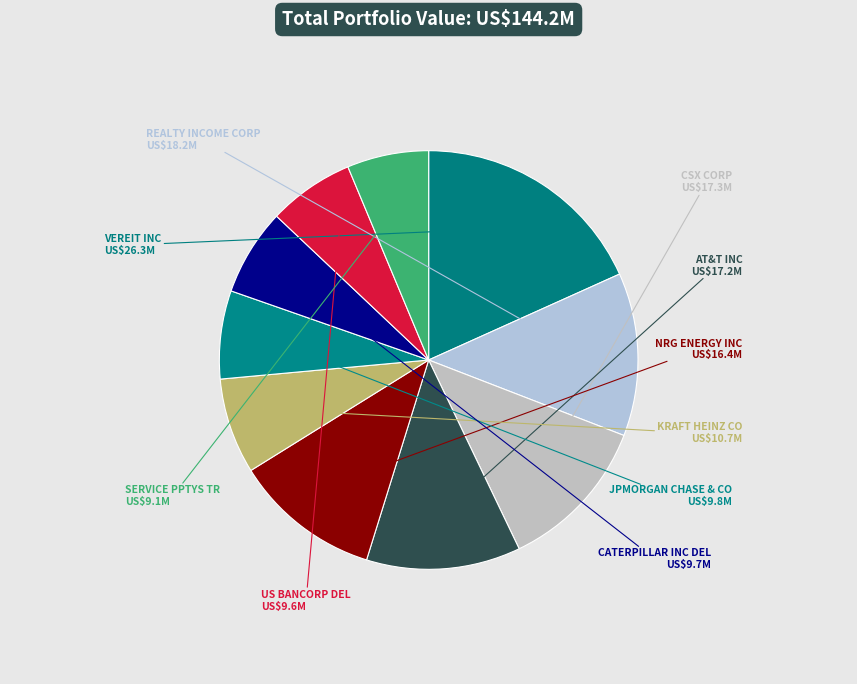

True or false: NRG ENERGY INC accounts for 11% of the total.

True